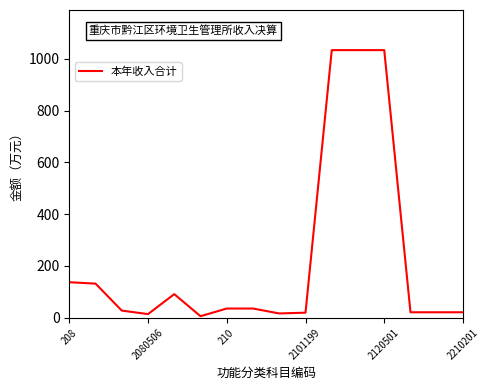

At which label does the data first exceed 35?

208